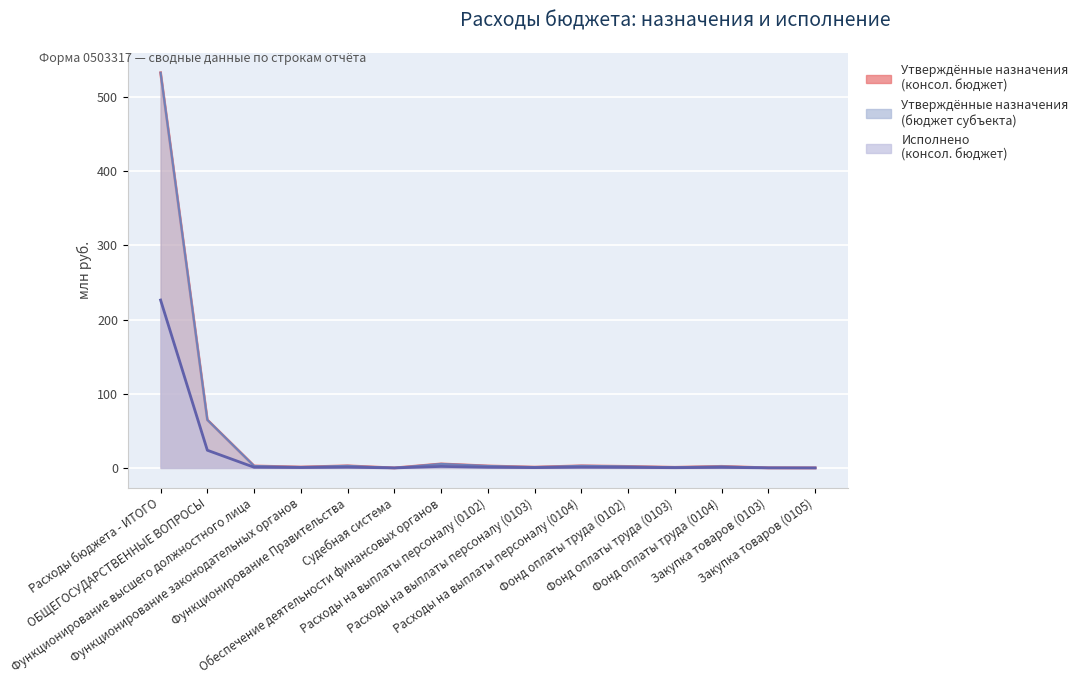

How many values in the Утверждённые назначения (консол. бюджет) series exceed 2?

9